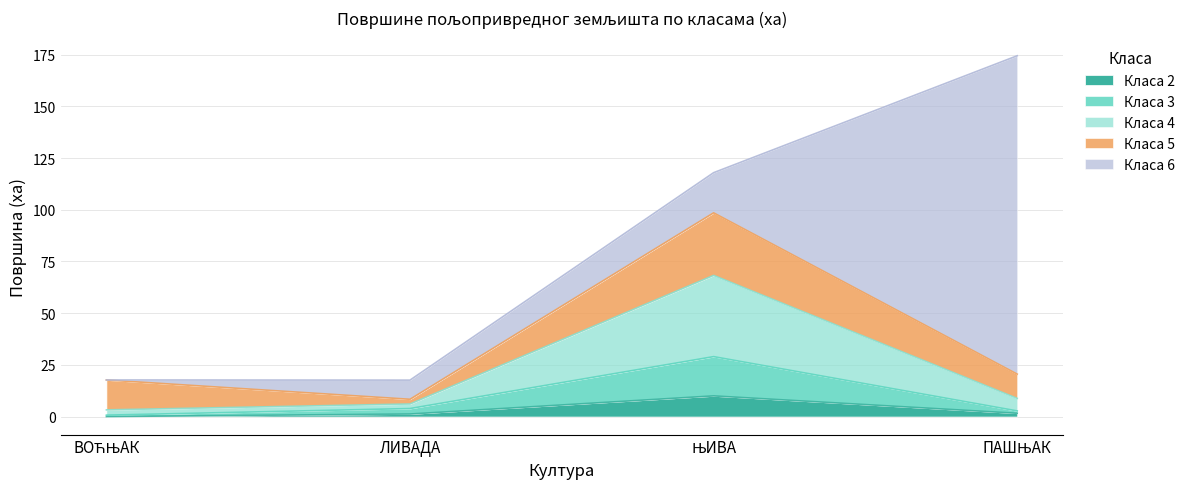

What position from the left is ВОЋЊАК?

1